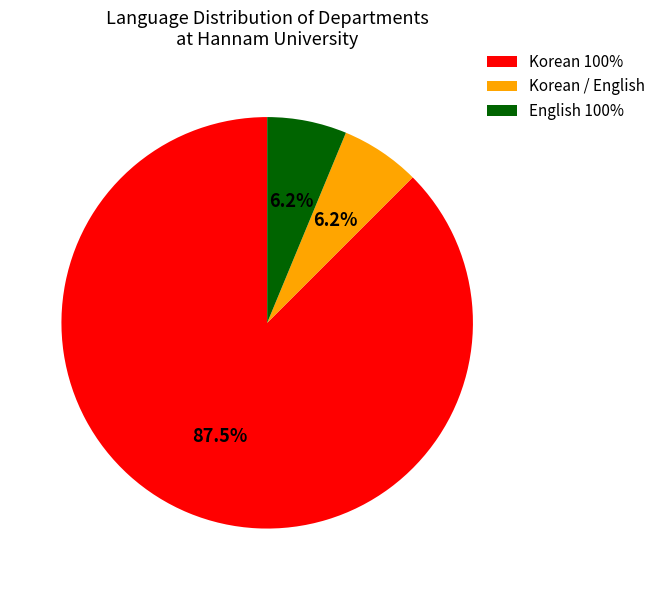

To the nearest percent, what portion does Korean / English represent?

6%